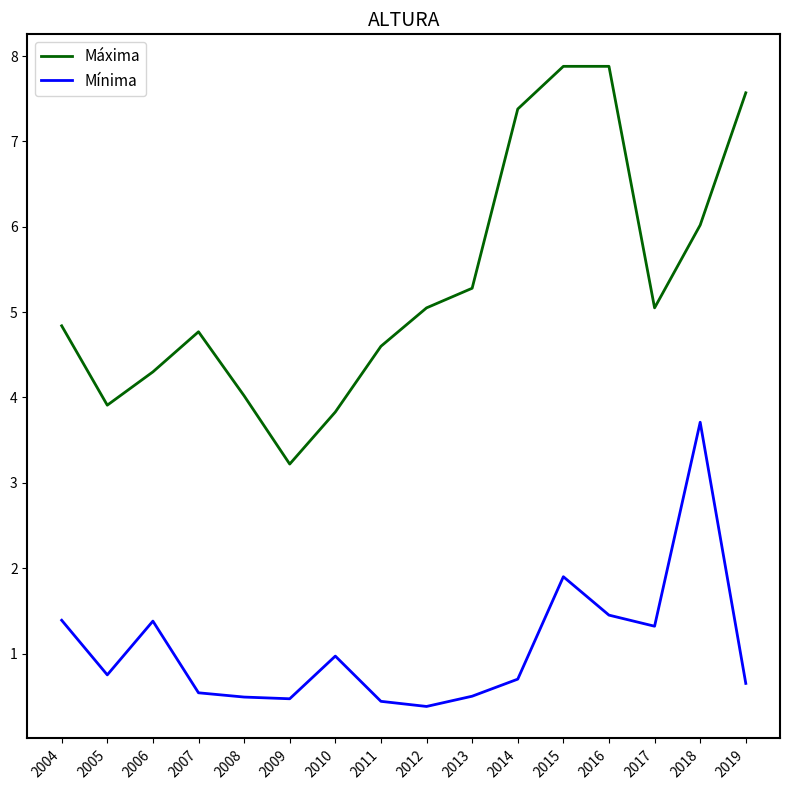

The value of Mínima at 2010 is 0.3. True or false?

False